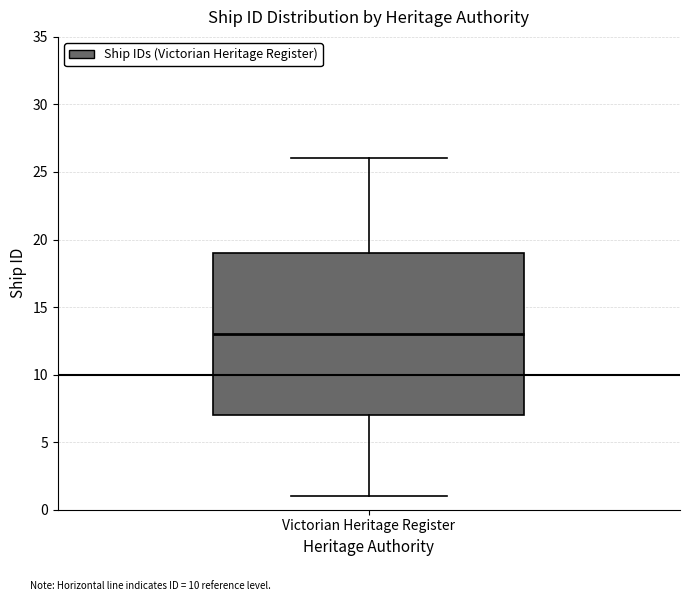

Transcribe this box plot: give where the median line is, the range the box spans, and where the two whiskers end, as read against the y-axis. The values are not printed on the chart, so give them approximately, as read against the axis.

median 13, box 7 to 19, whiskers 1 to 26